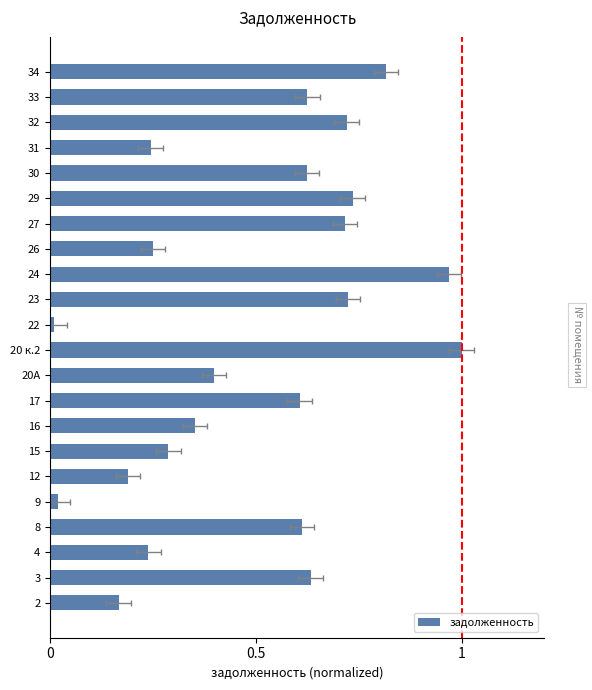

Count the number of data series in this chart.

1